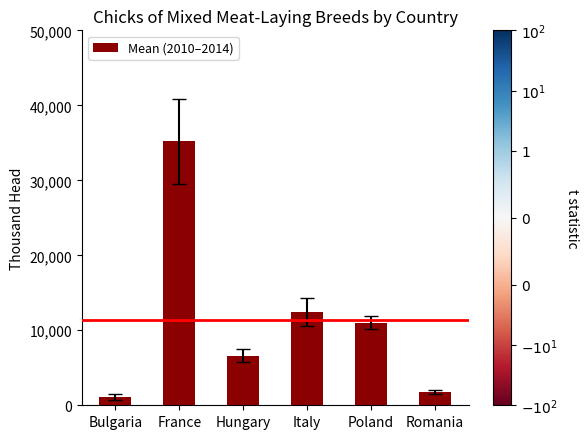

Is it true that the value at Poland is 14708.7?

False